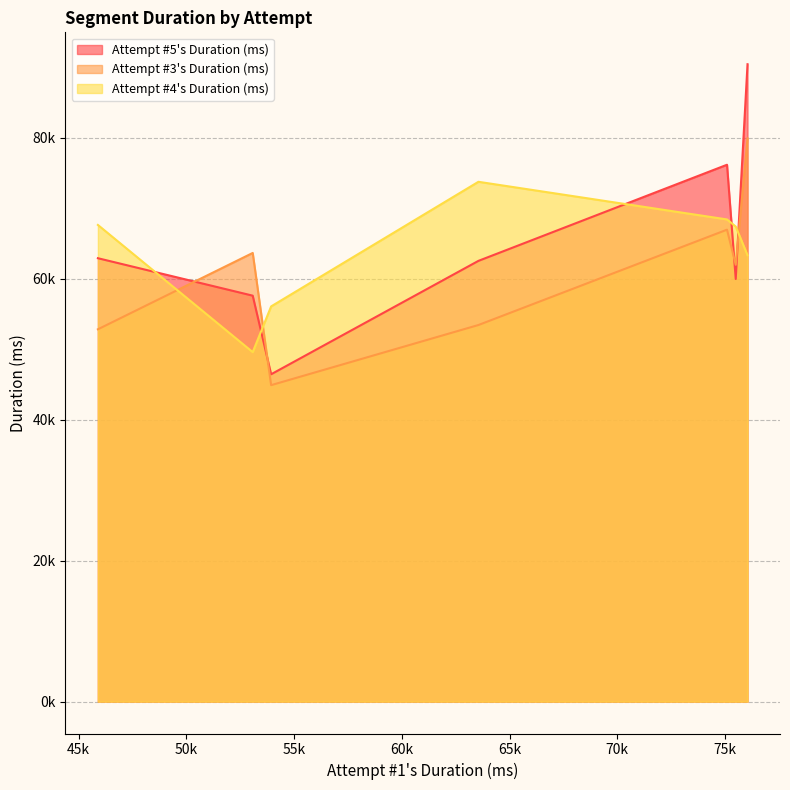

Does the chart have visible grid lines?

Yes